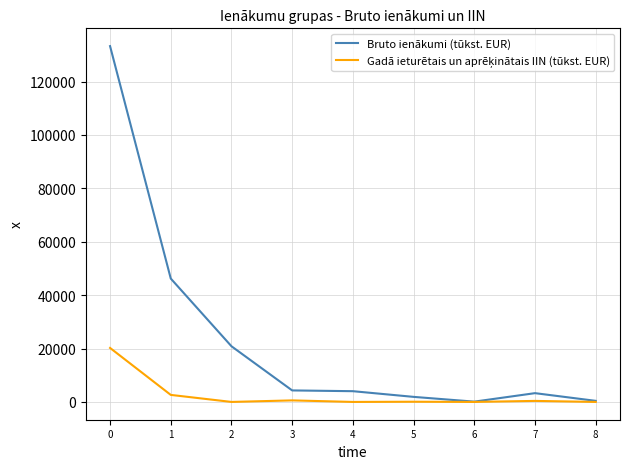

What is the average value of the Bruto ienākumi (tūkst. EUR) series?

23820.1